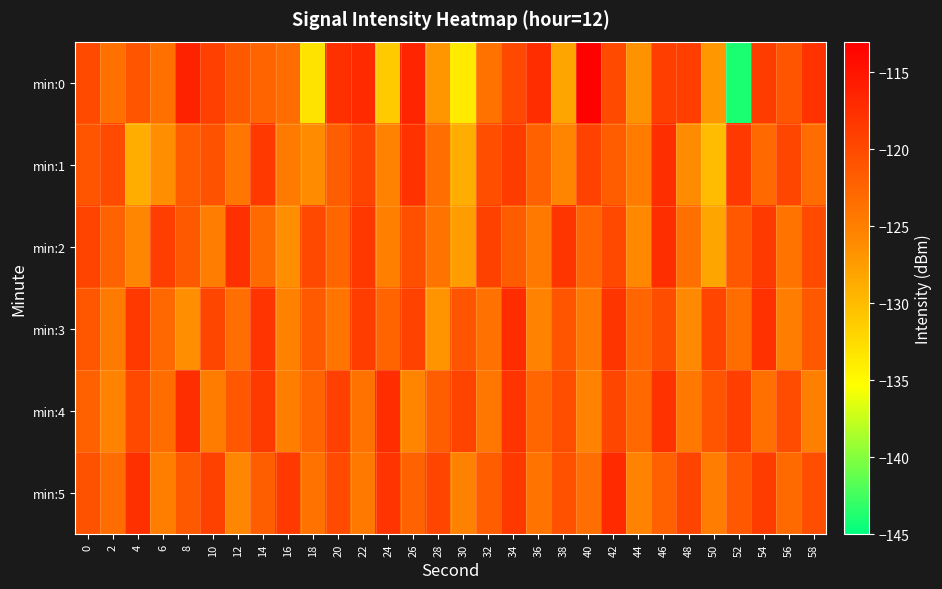

At which category is the sum across all series the highest?

34